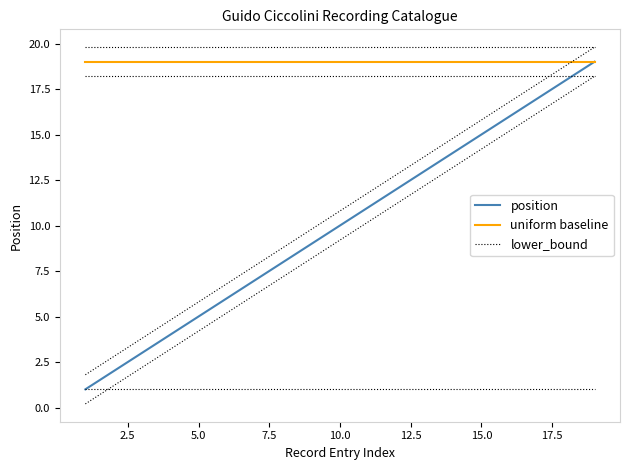

Reading left to right, transcribe all the data shown in this chart.

position: 1	2	3	4	5	6	7	8	9	10	11	12	13	14	15	16	17	18	19
uniform baseline: 19	19	19	19	19	19	19	19	19	19	19	19	19	19	19	19	19	19	19
lower_bound: 1	1	1	1	1	1	1	1	1	1	1	1	1	1	1	1	1	1	1